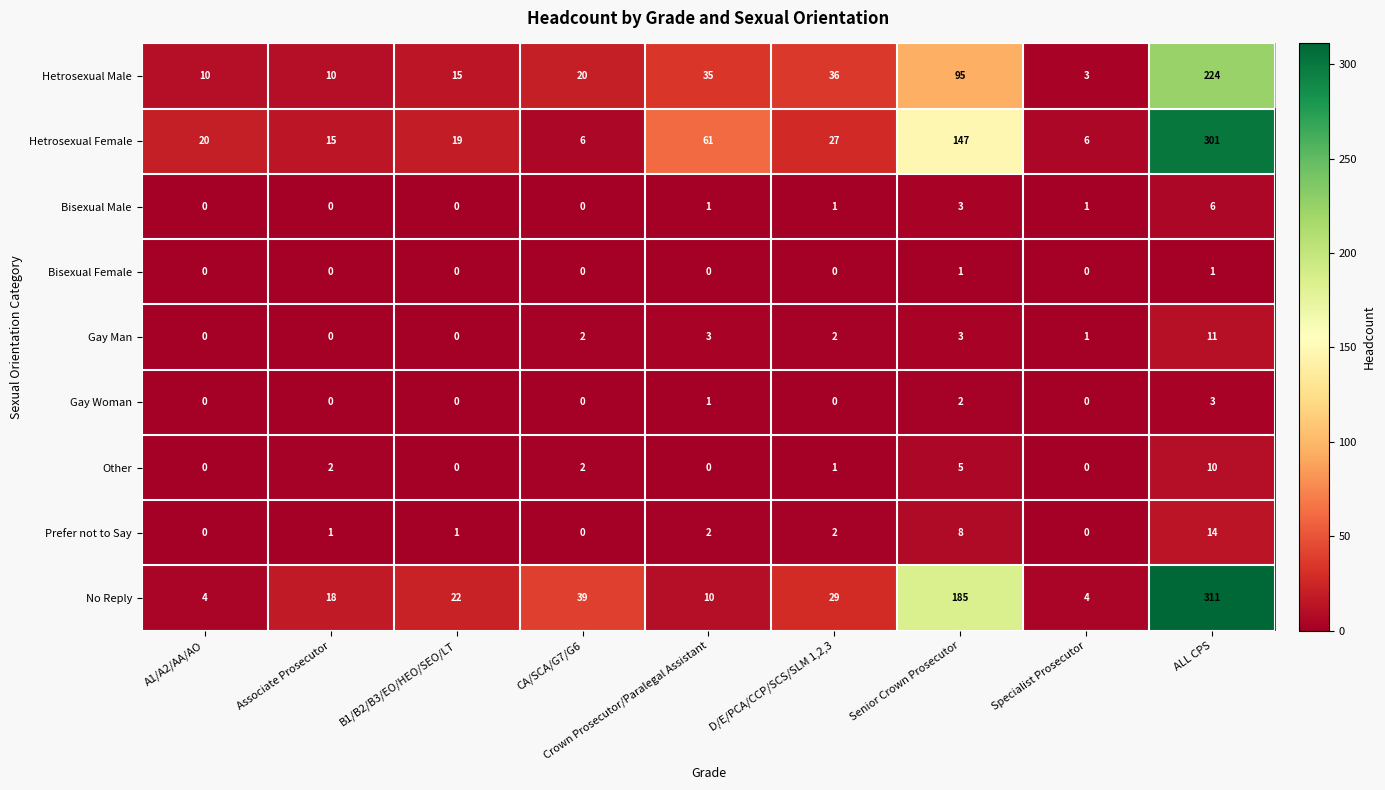

The value of No Reply at ALL CPS is 411. True or false?

False